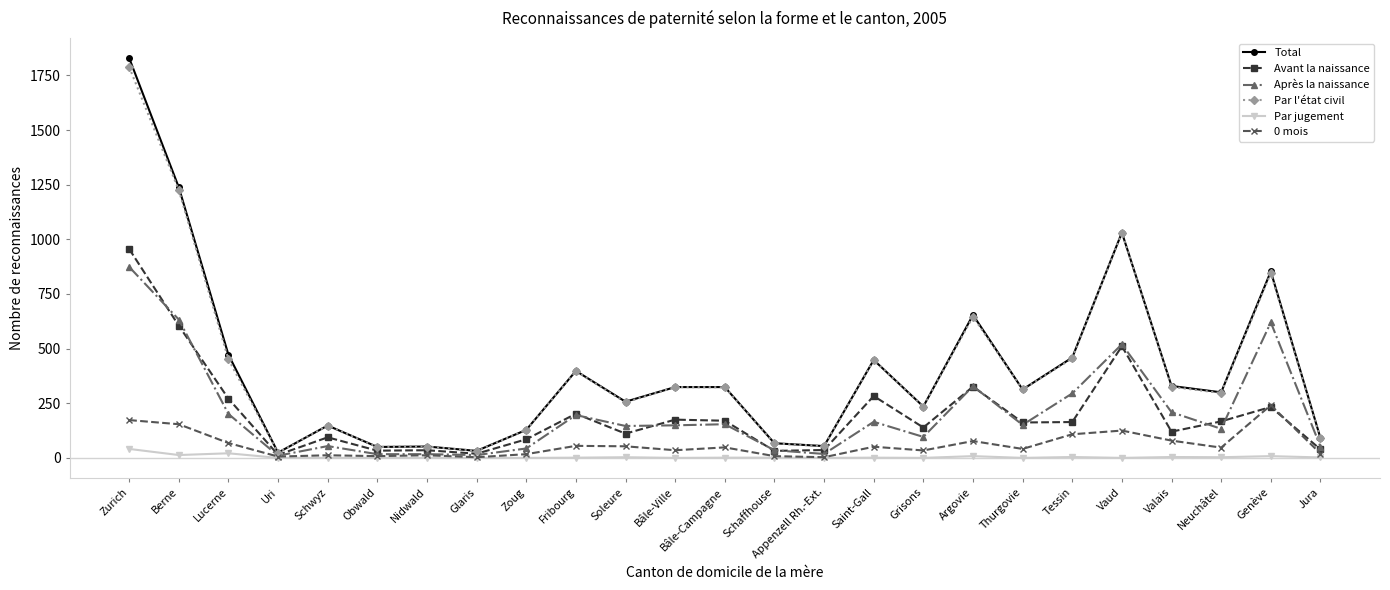

Is it true that Par jugement equals 41 at Zurich?

True